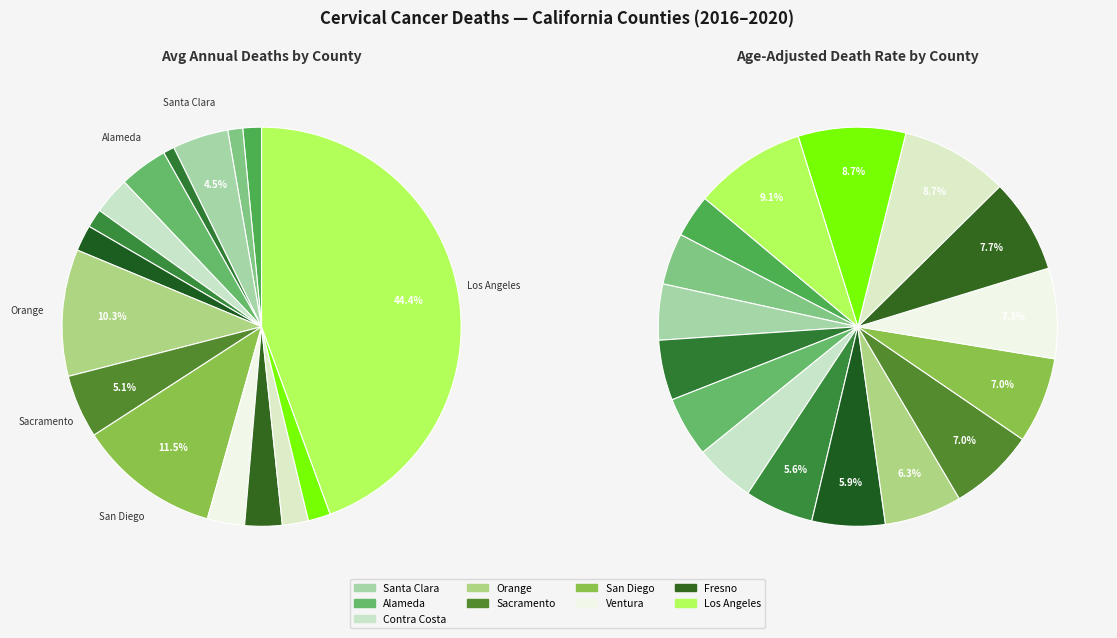

Does any single category account for the majority?

No